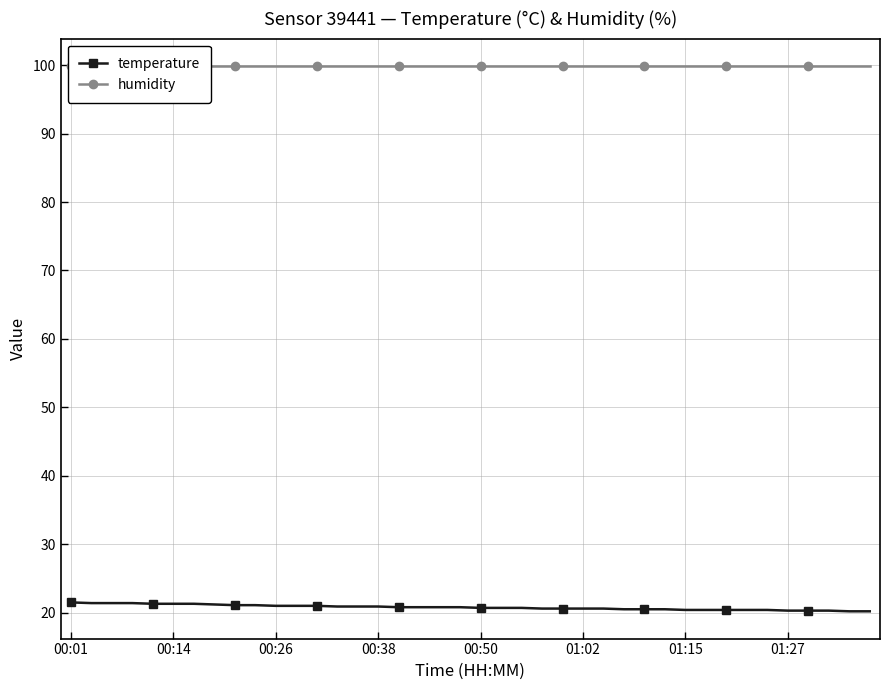

True or false: humidity and temperature cross at least once.

False